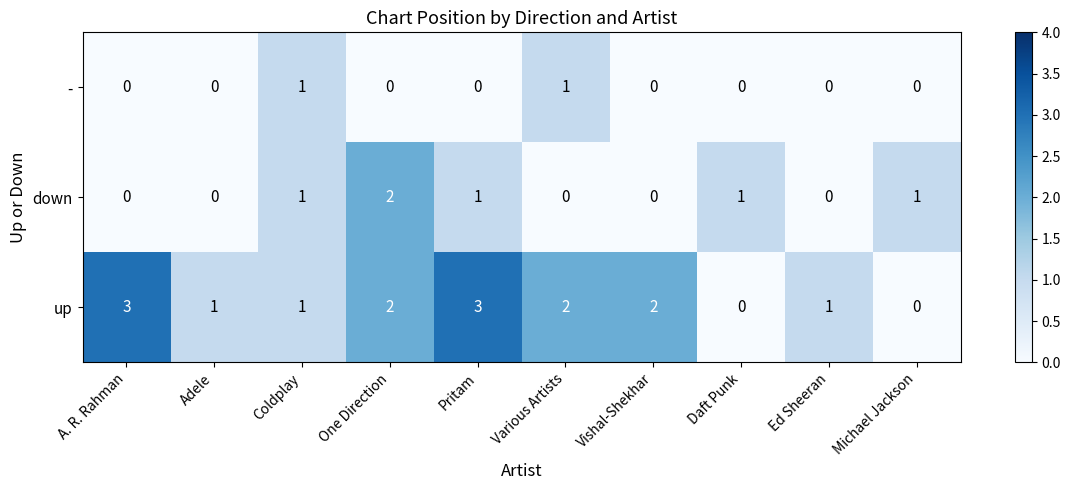

What is the greatest value displayed?

3